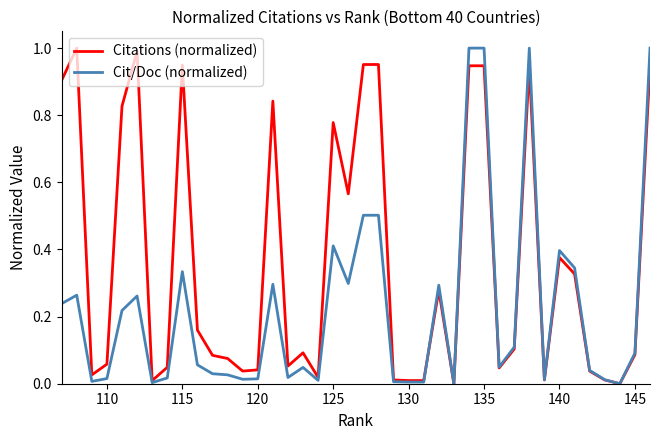

How many interior local valleys does the Citations (normalized) series have?

10